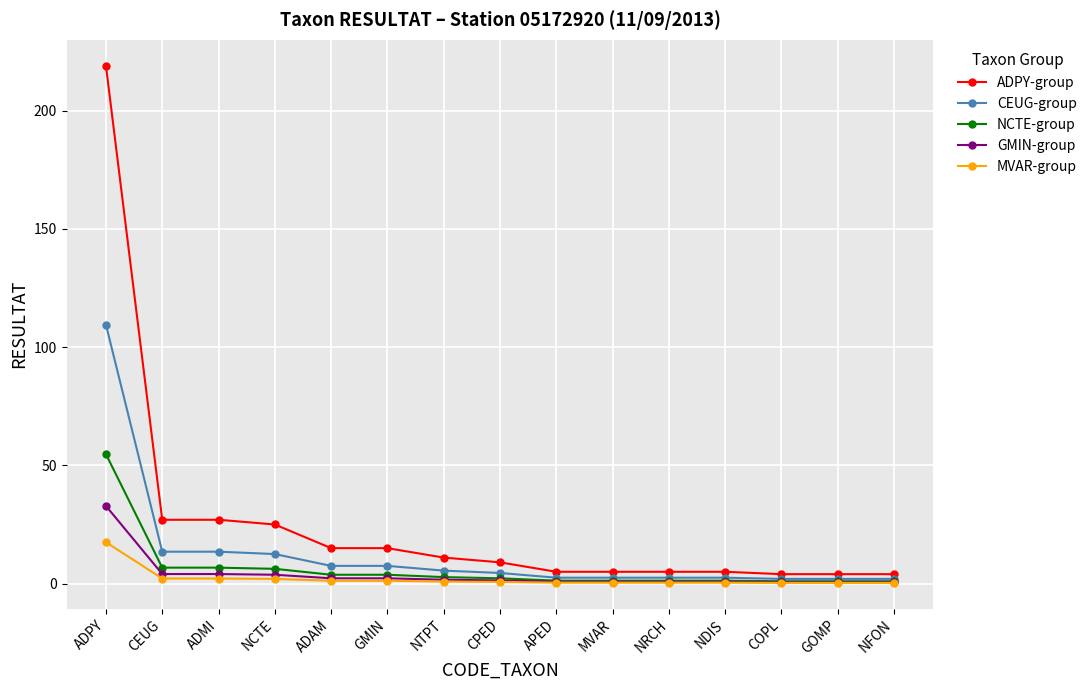

What is the label of the 6th point from the right?

MVAR